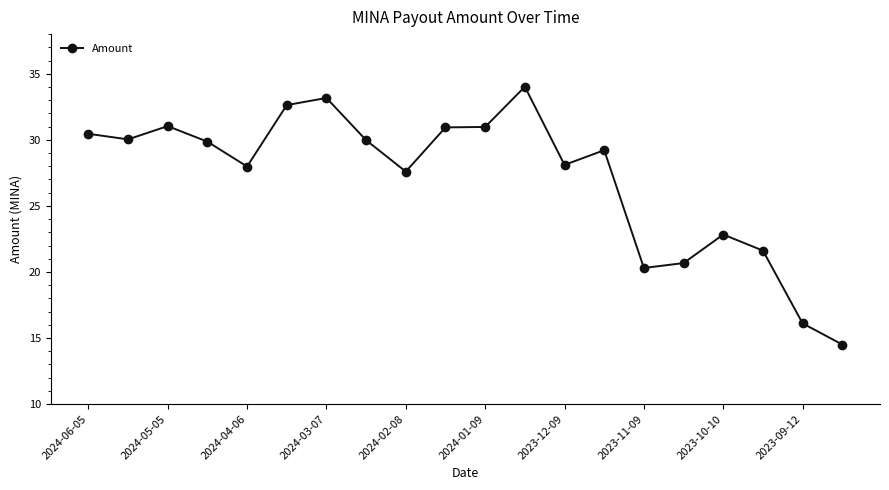

What is the greatest value displayed?

34.0